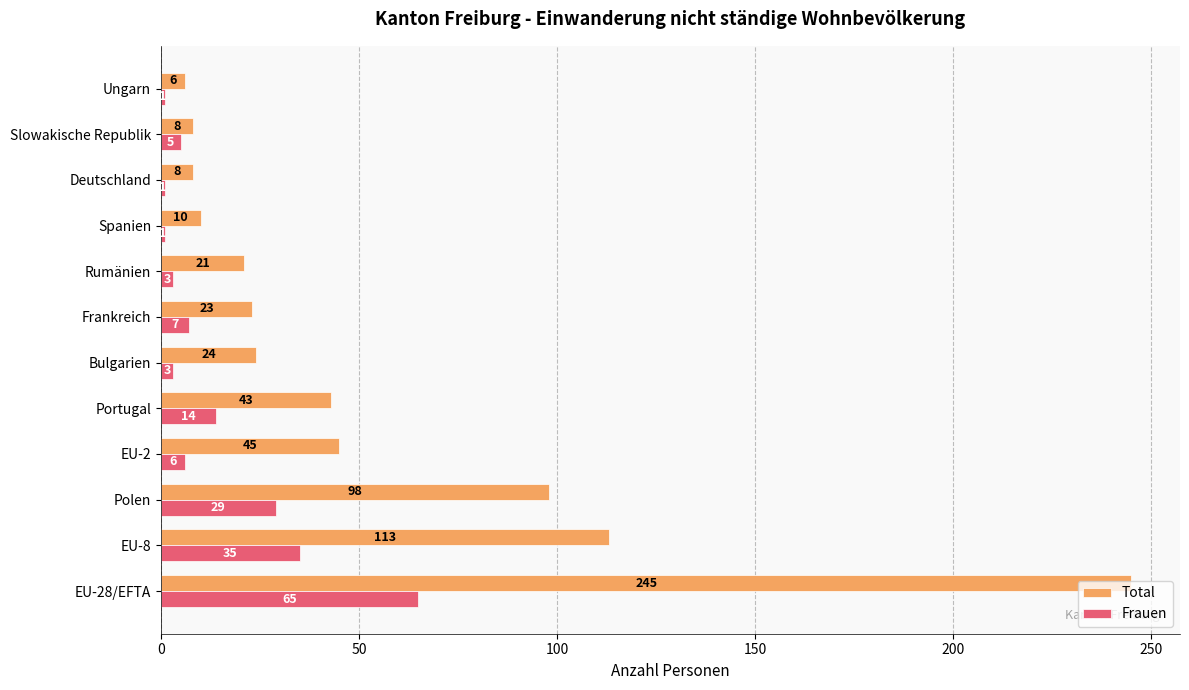

Which series has the widest spread of values?

Total